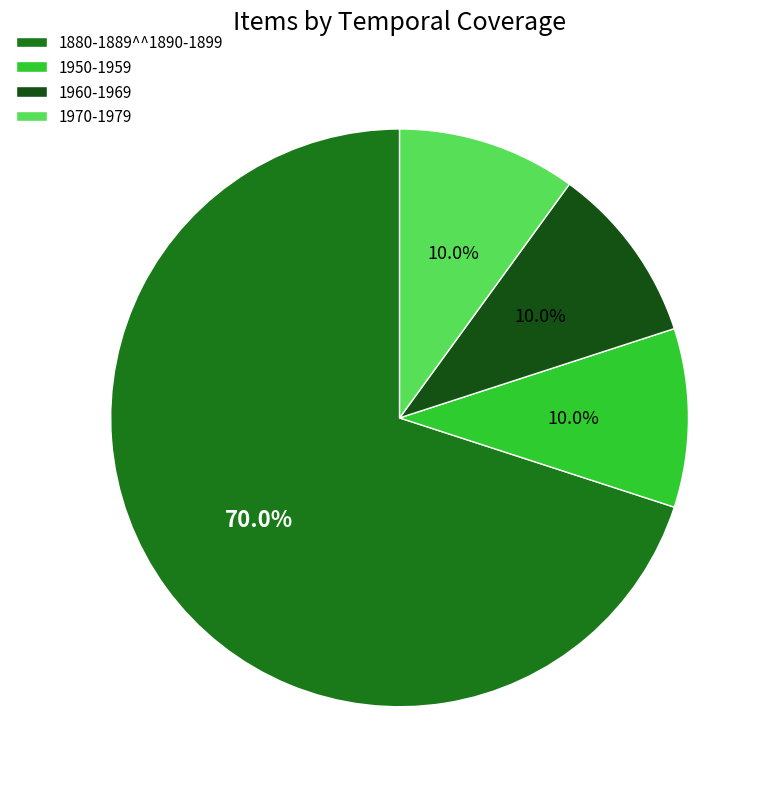

Do 1970-1979 and 1960-1969 together represent more than half of the pie?

No